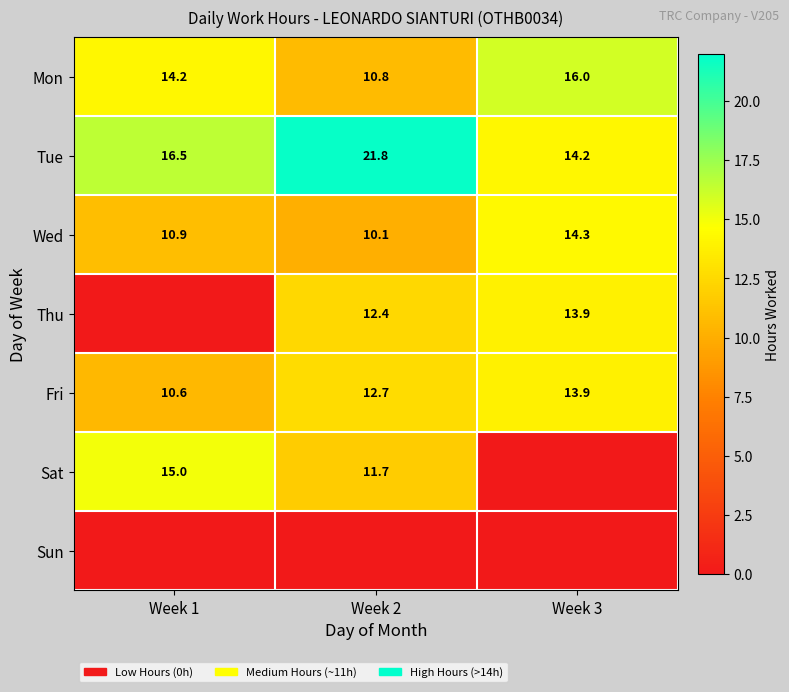

Is the value of Fri at Week 1 greater than the value of Sat at Week 2?

No